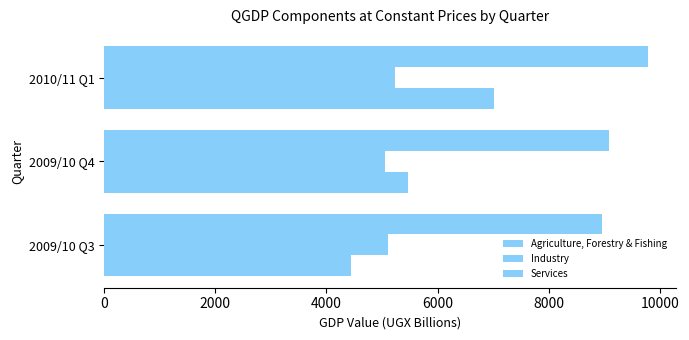

How many data points in Industry are less than 5112?

1